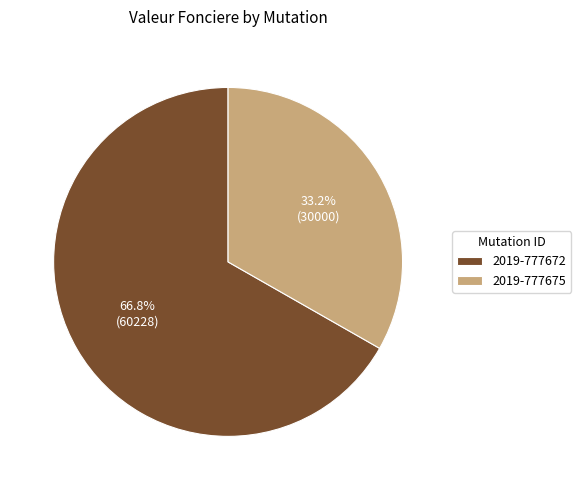

To the nearest percent, what is the difference between the largest and smallest slice percentages?

34%